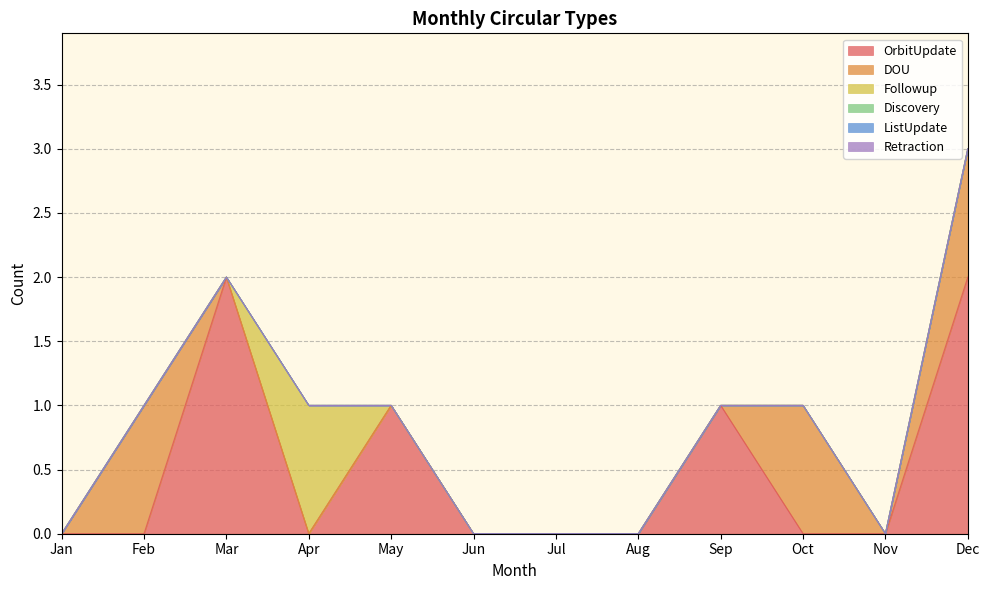

Is it true that Followup equals 0 at Oct?

True